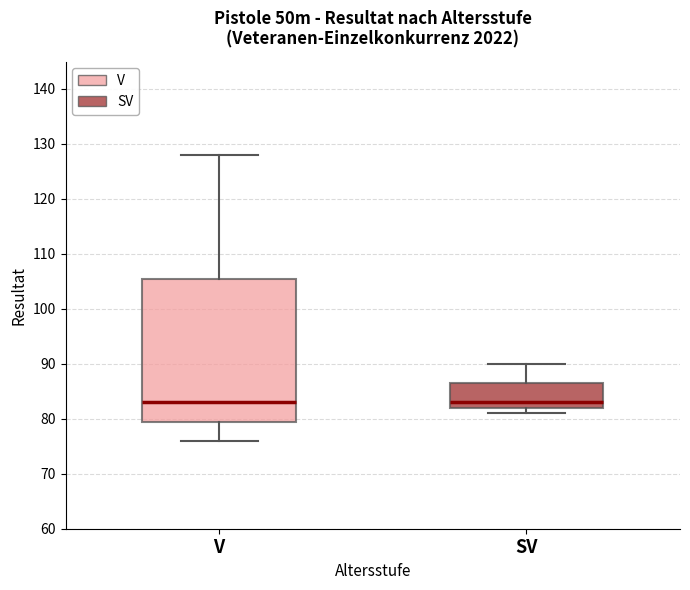

Which box is the tallest, from its lower edge to its upper edge?

V